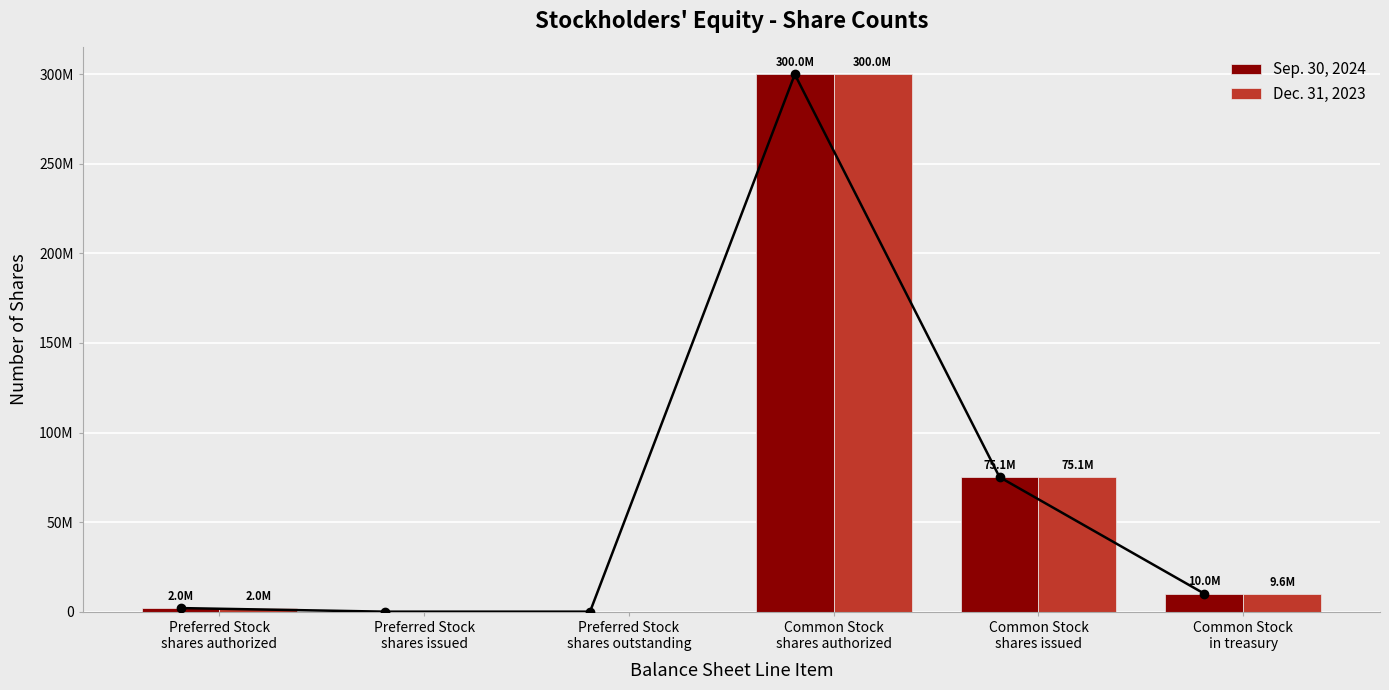

The value of Dec. 31, 2023 at Common Stock
shares issued is 75101465. True or false?

True